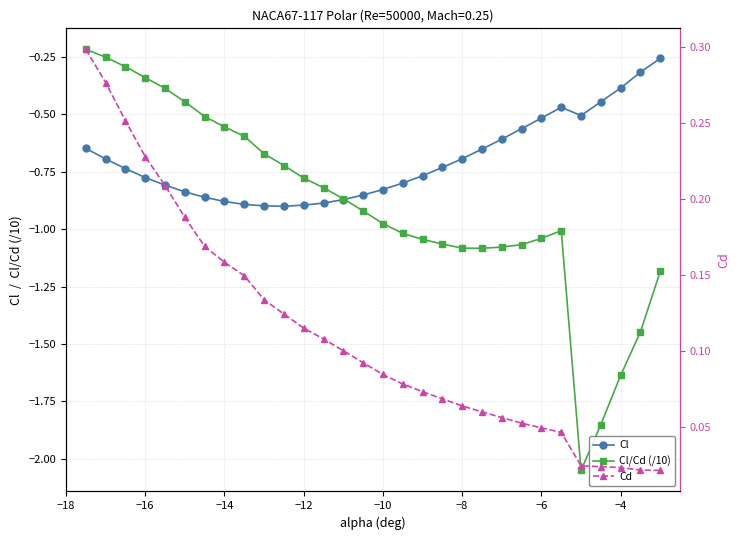

Rank the series by their average value, from highest to lowest.

Cd, Cl, Cl/Cd (/10)